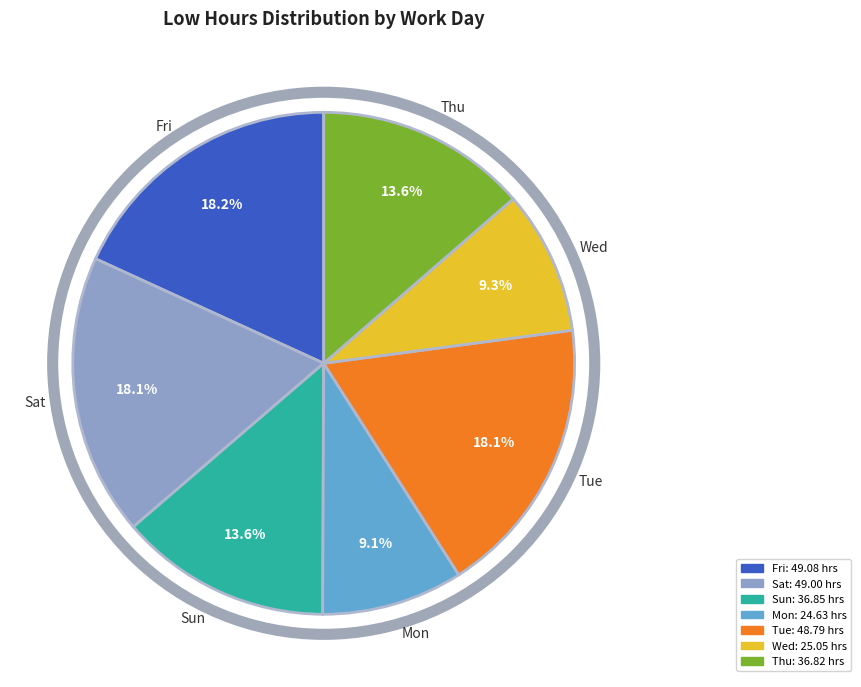

What is the total percentage of Tue and Sun?

31.7%